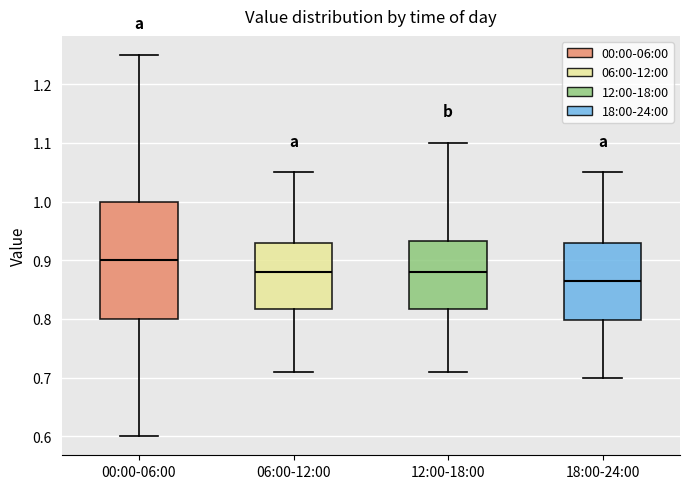

Reading left to right, transcribe this box plot: for each box, give where its median line is, the range the box spans, and where its two whiskers end, as read against the y-axis. The values are not printed on the chart, so give them approximately, as read against the axis.

00:00-06:00: median 0.90, box 0.80 to 1.00, whiskers 0.60 to 1.25
06:00-12:00: median 0.88, box 0.82 to 0.93, whiskers 0.71 to 1.05
12:00-18:00: median 0.88, box 0.82 to 0.93, whiskers 0.71 to 1.10
18:00-24:00: median 0.87, box 0.80 to 0.93, whiskers 0.70 to 1.05